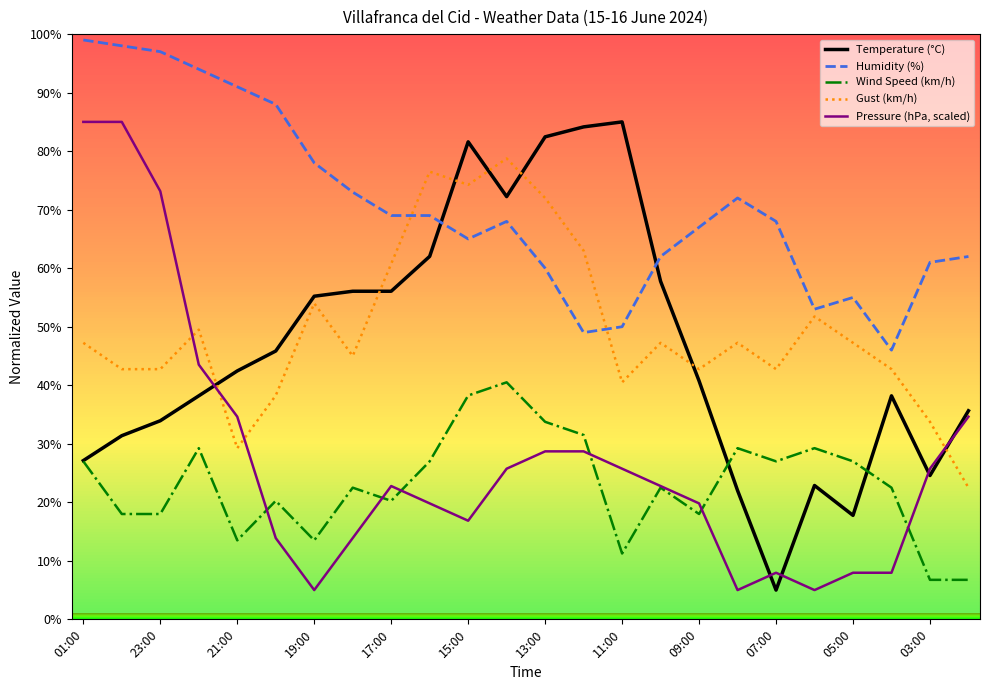

What is the highest value of the Wind Speed (km/h) series?

40.5